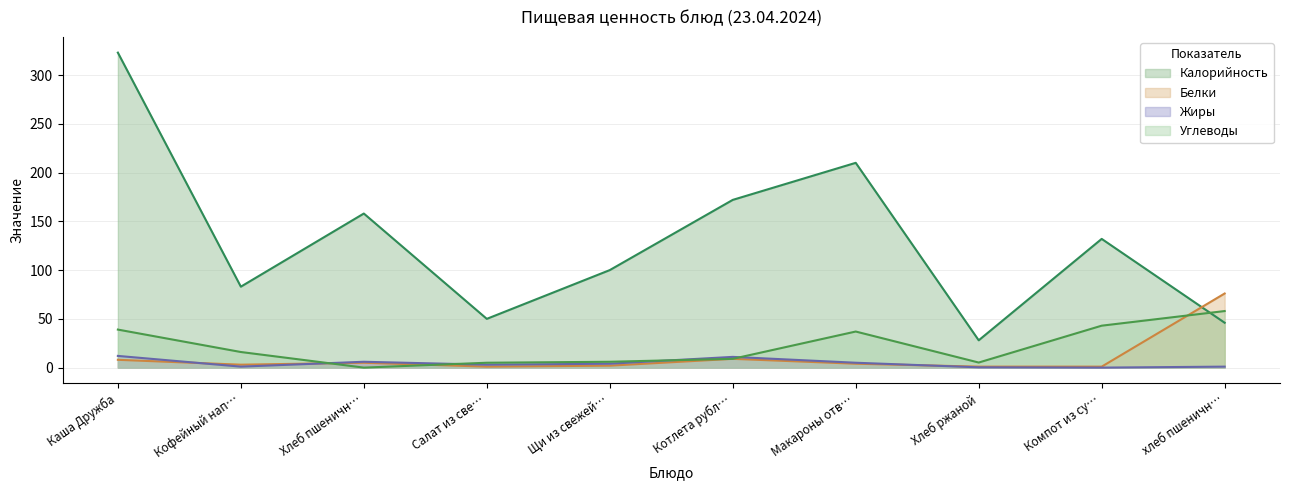

Which series changed the most between Салат из све… and Компот из су…?

Калорийность